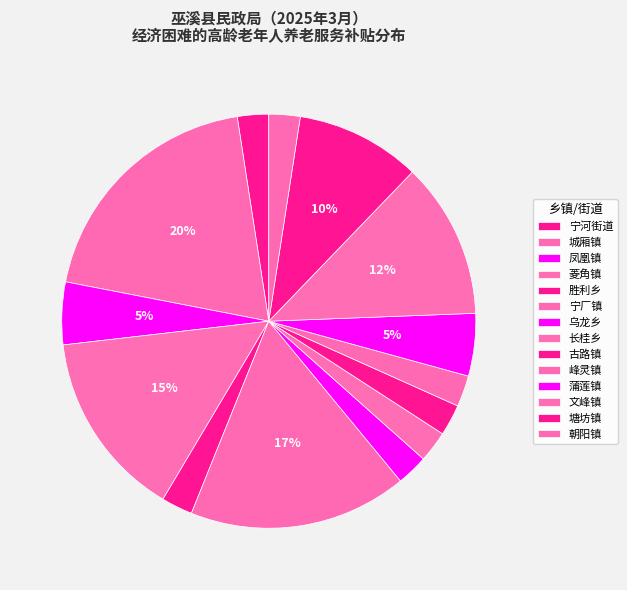

To the nearest percent, what is the average slice percentage?

7%